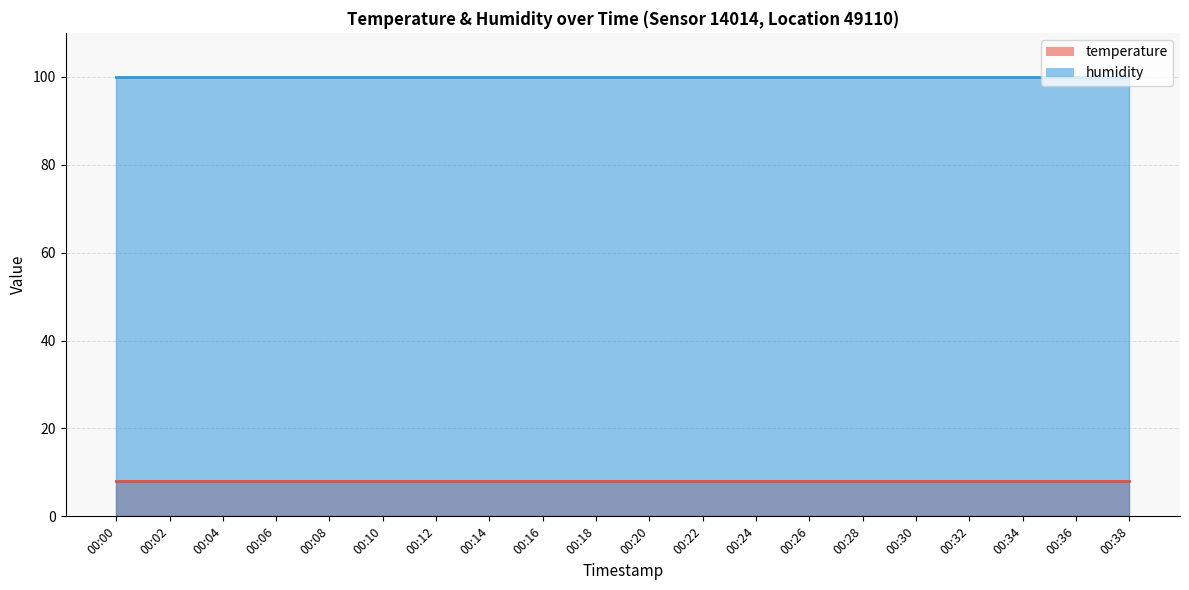

Count the number of categories in the chart.

20